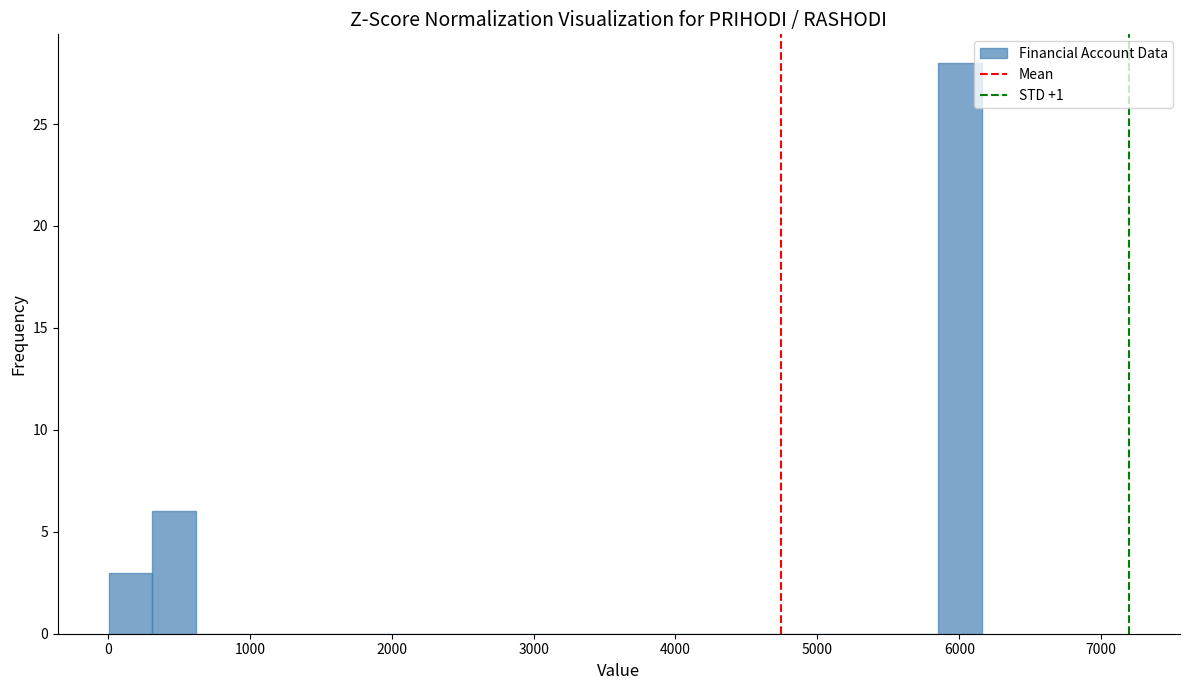

Around what value on the x-axis is the tallest bar? Give the approximate position of its centre, as read against the axis.

6000